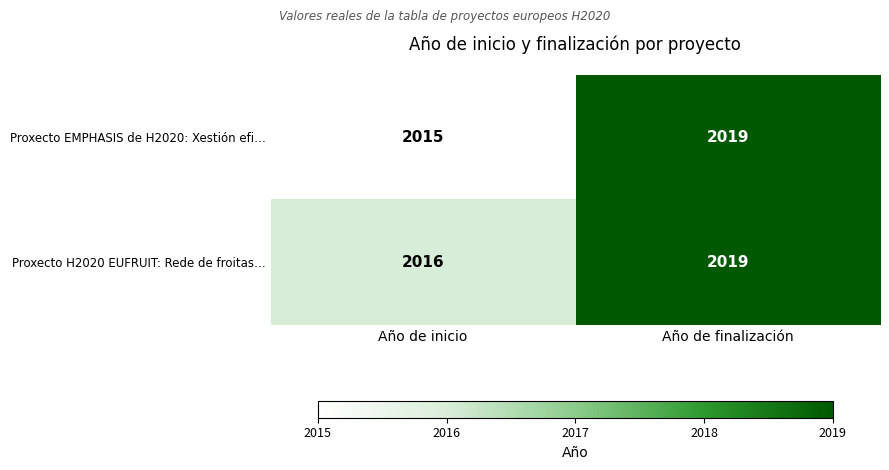

What is the greatest value displayed?

2019